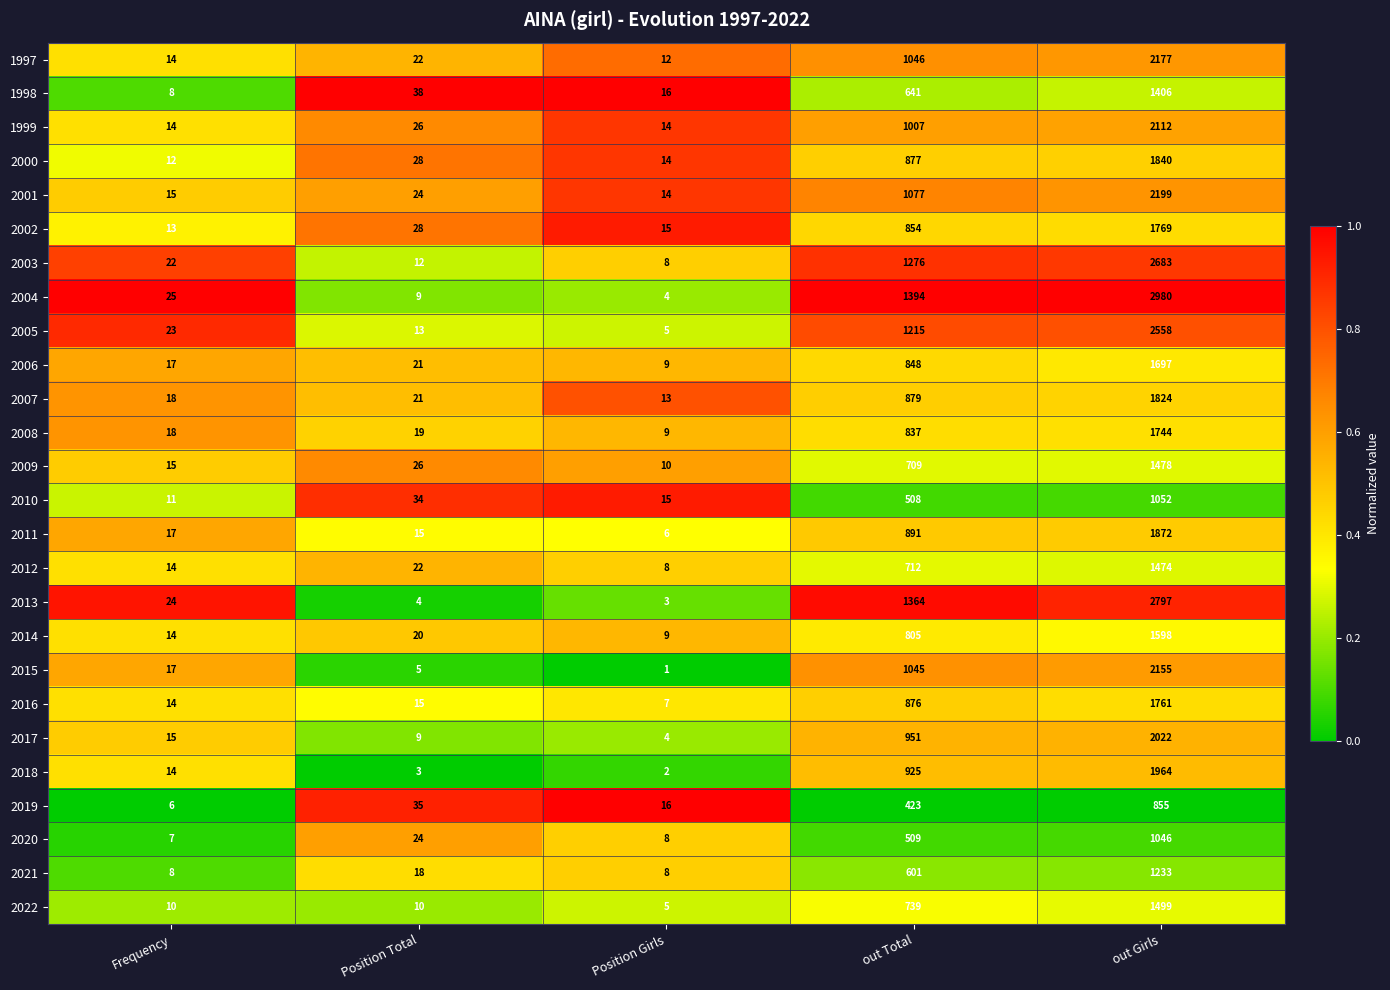

What is the spread (max minus min) of values at Position Girls?

15